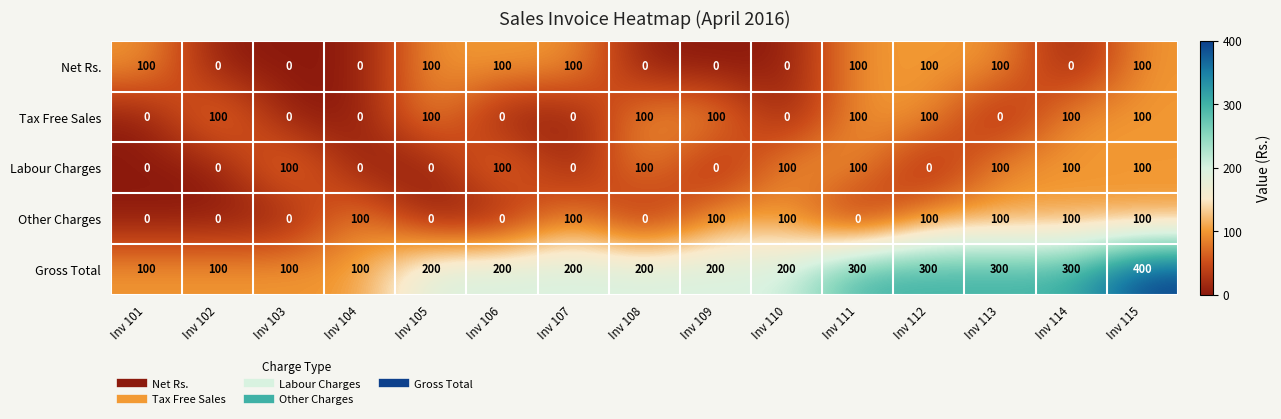

What is the difference between the maximum and second lowest values in the Net Rs. series?

100